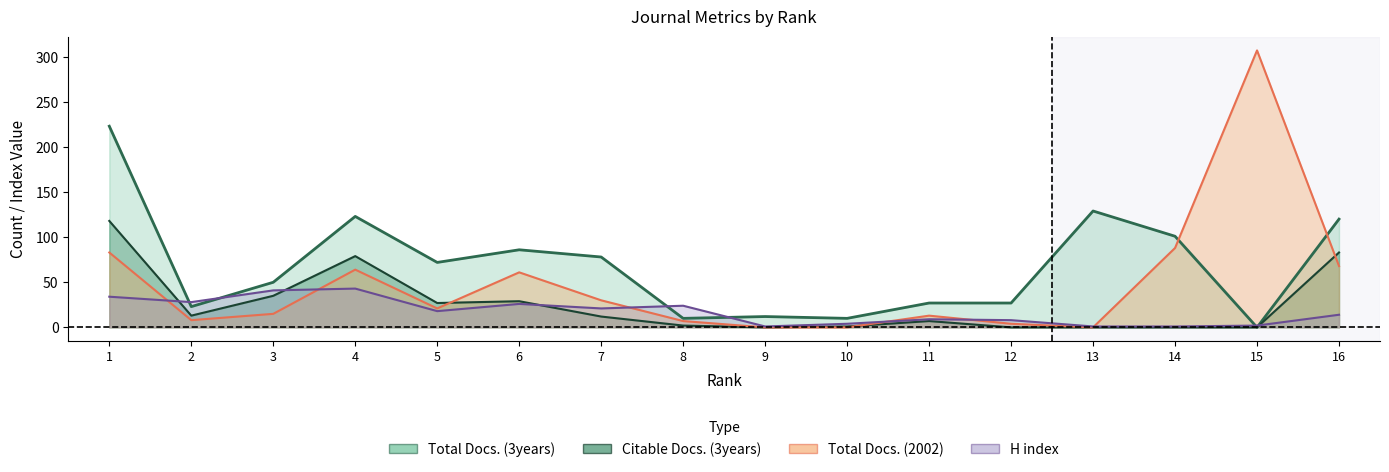

Which series ends up on top after the final intersection of Total Docs. (2002) and Citable Docs. (3years)?

Citable Docs. (3years)